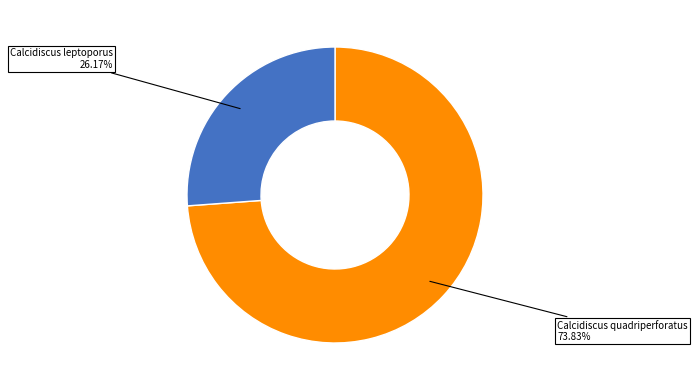

Which category has the smallest portion of the pie?

Calcidiscus leptoporus